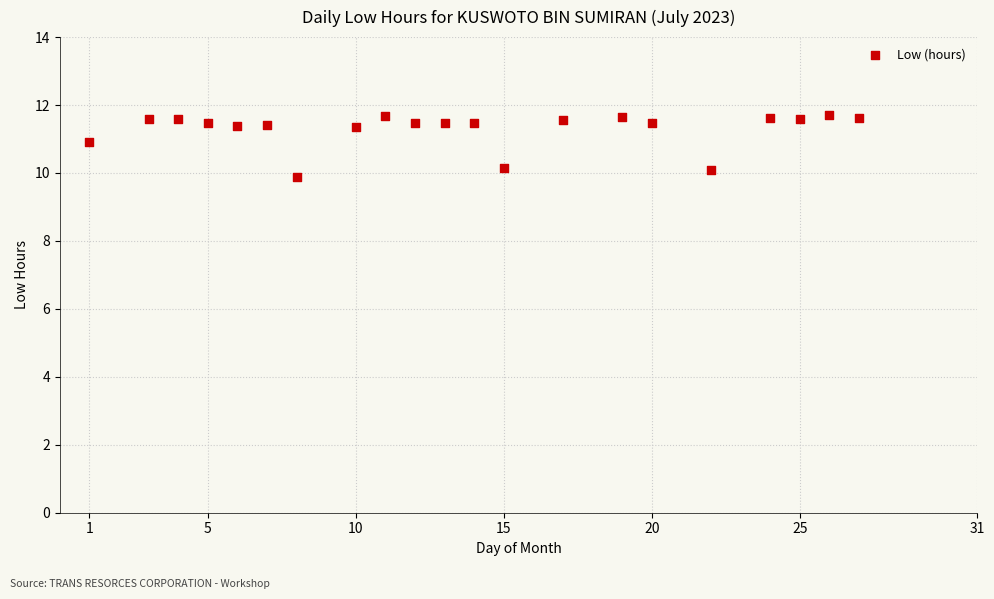

What is the range of X values (max minus min)?

26.0